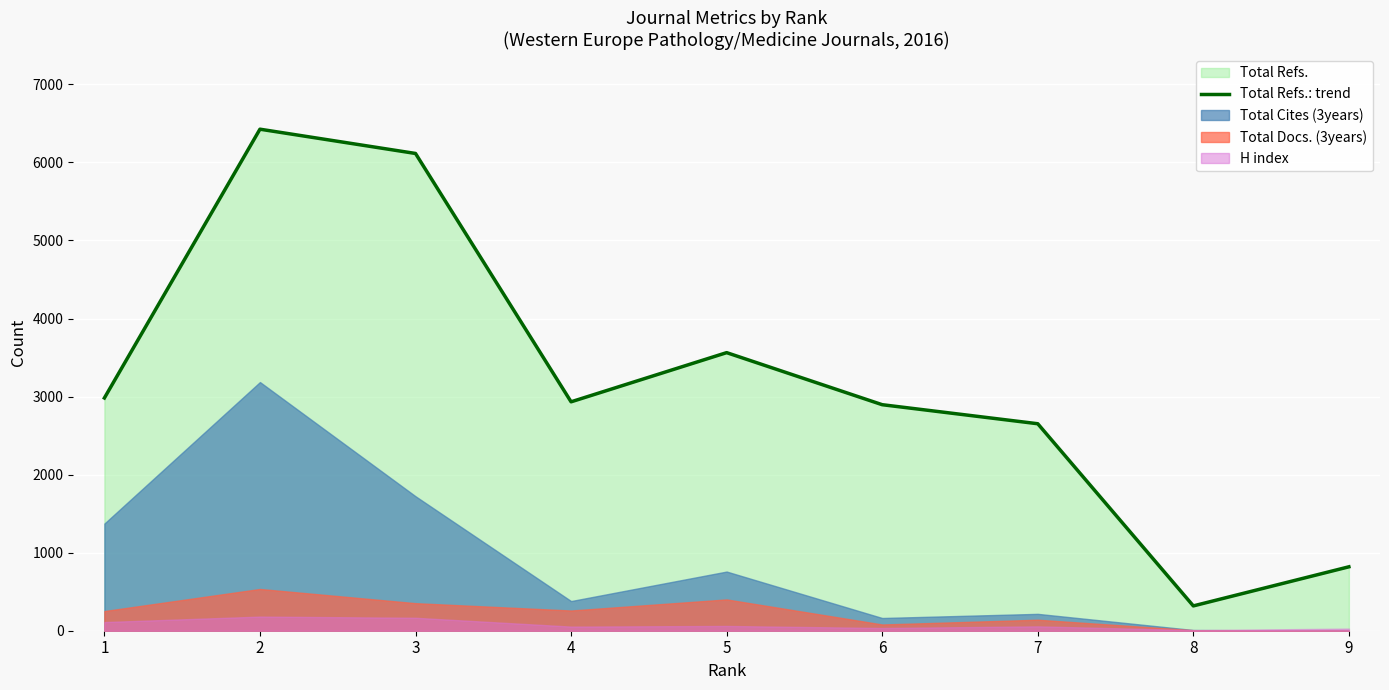

How many points are lower than both their immediate neighbors (excluding endpoints)?

2